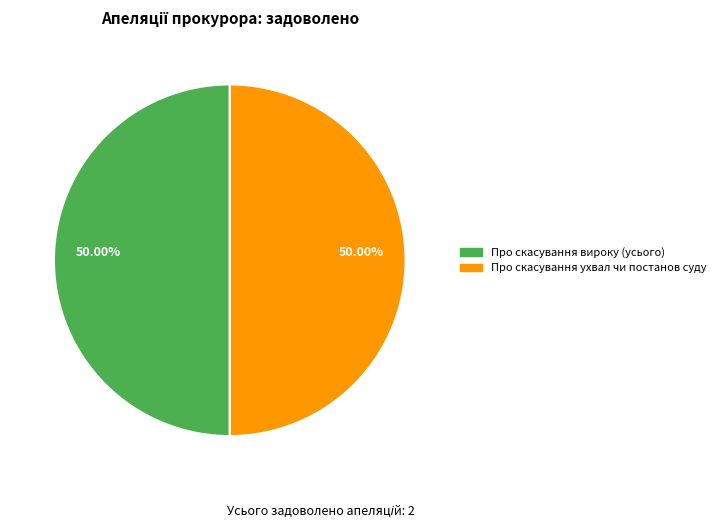

What is the largest slice in the pie chart?

Про скасування вироку (усього)